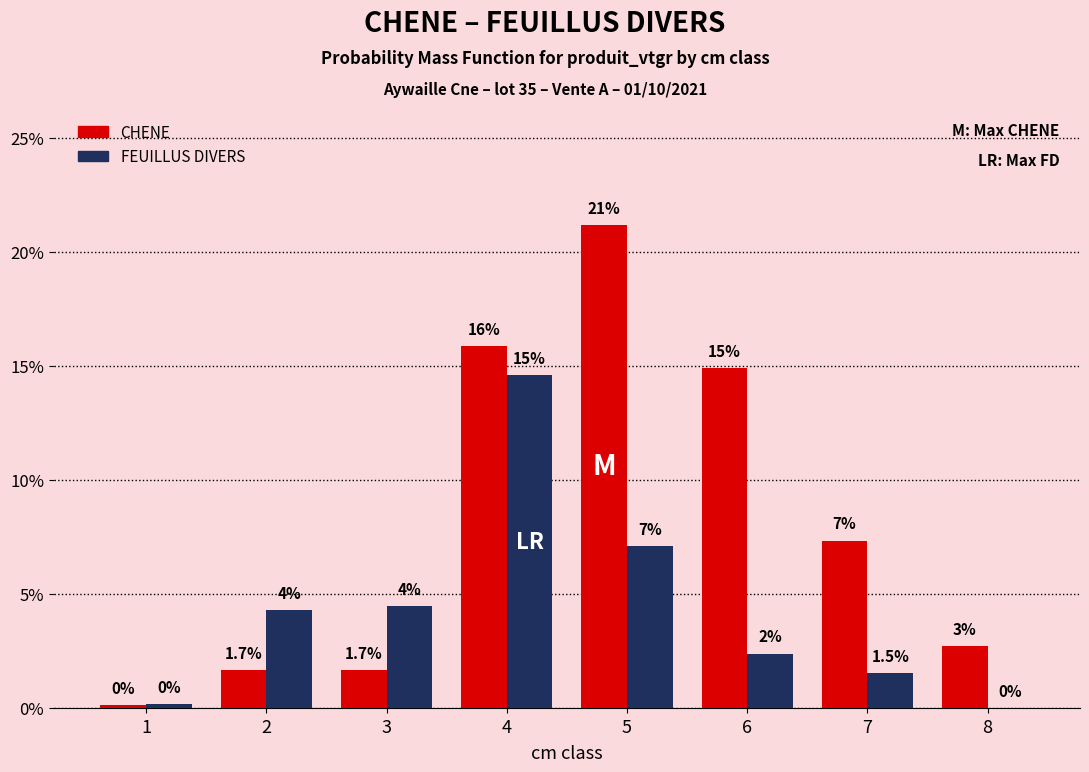

What is the difference between the CHENE values at 2 and 7?

5.7